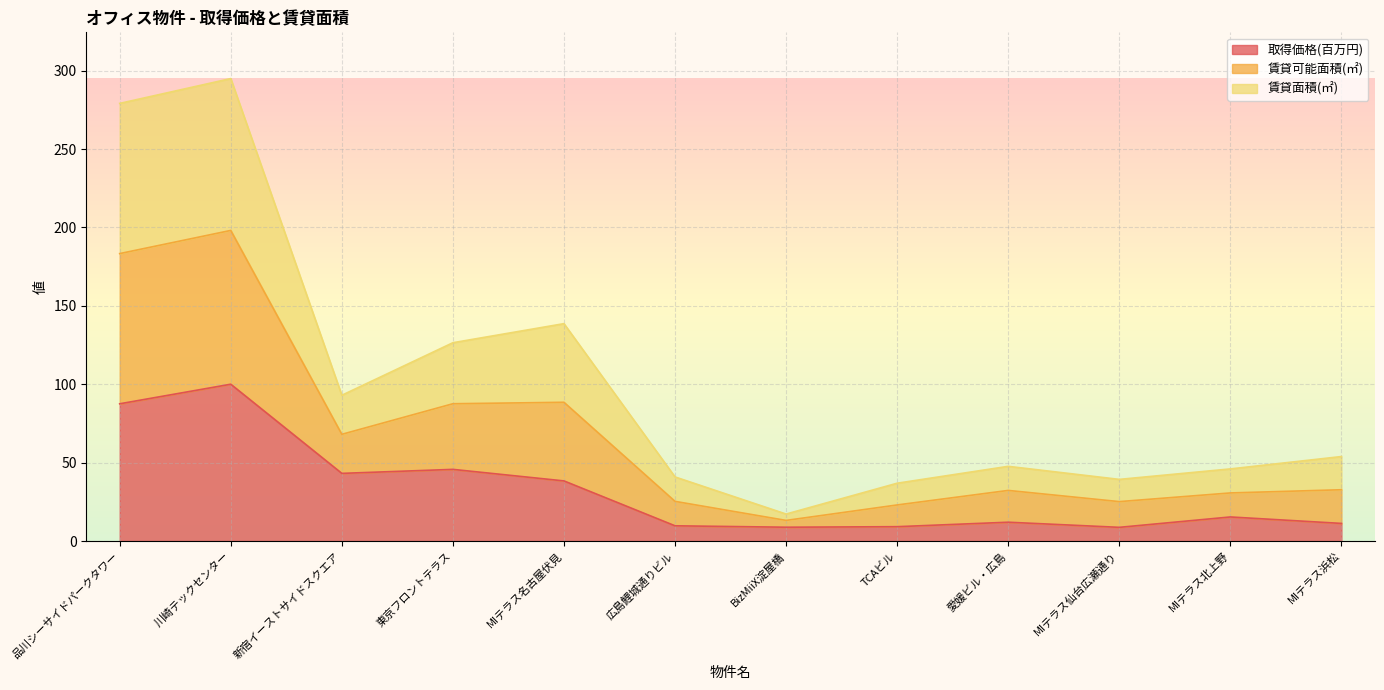

Between MIテラス名古屋伏見 and MIテラス仙台広瀬通り, which series saw the biggest shift?

賃貸可能面積(㎡)